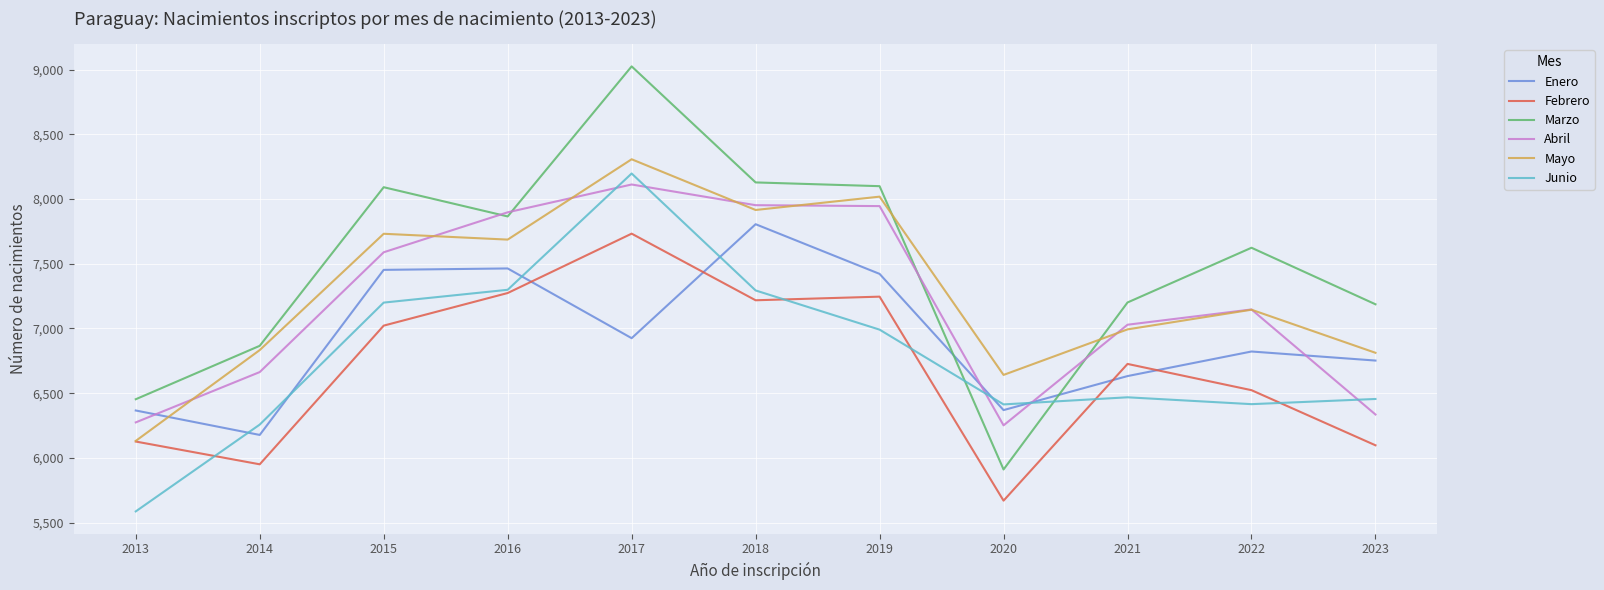

Rank the series by their maximum value, from highest to lowest.

Marzo, Mayo, Junio, Abril, Enero, Febrero